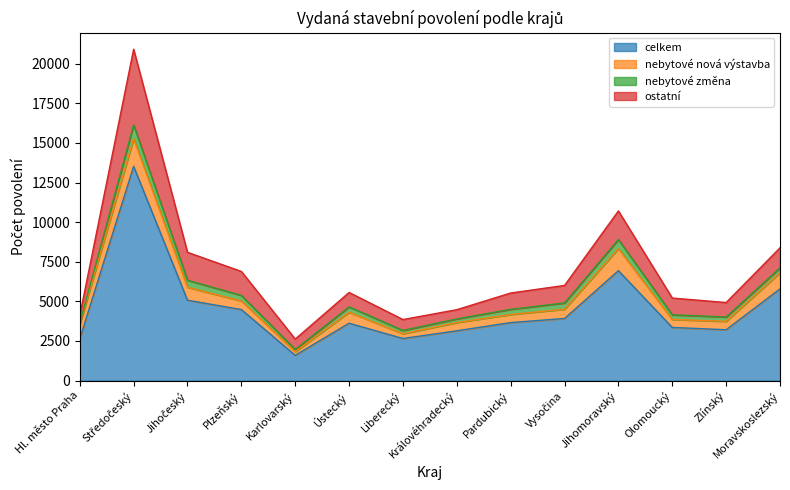

True or false: celkem and ostatní cross at least once.

False